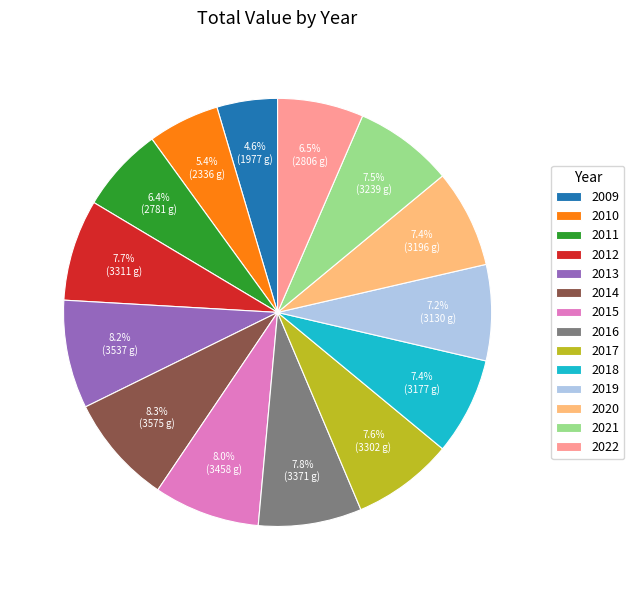

What is the smallest slice in the pie chart?

2009